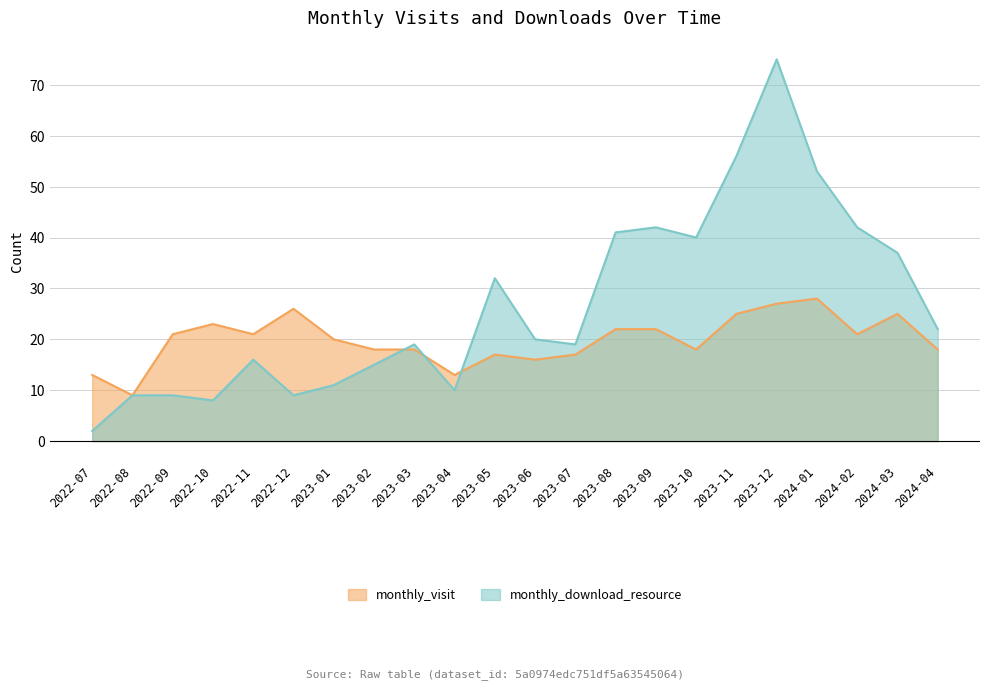

How many interior local peaks does the monthly_download_resource series have?

5